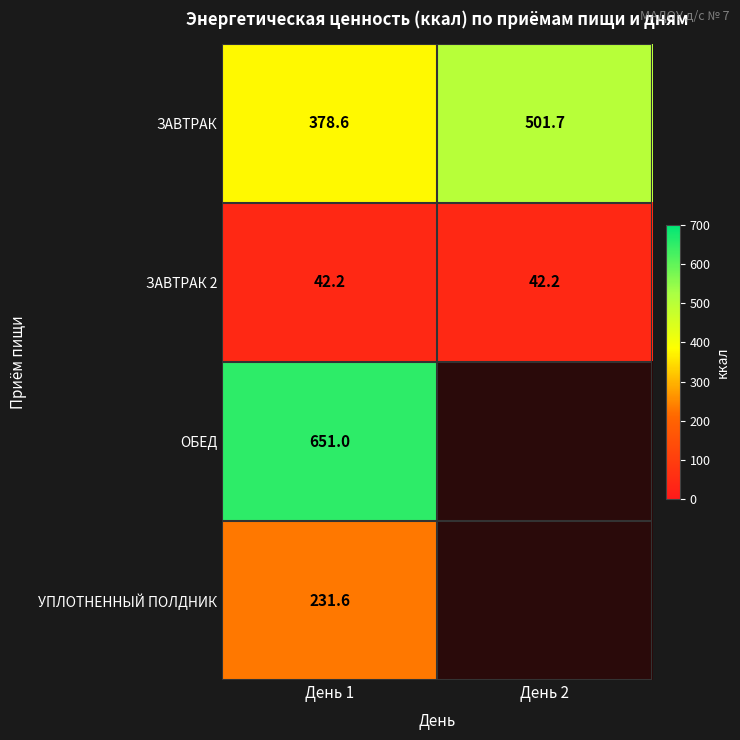

The ЗАВТРАК series shows 585.9 at День 1. True or false?

False